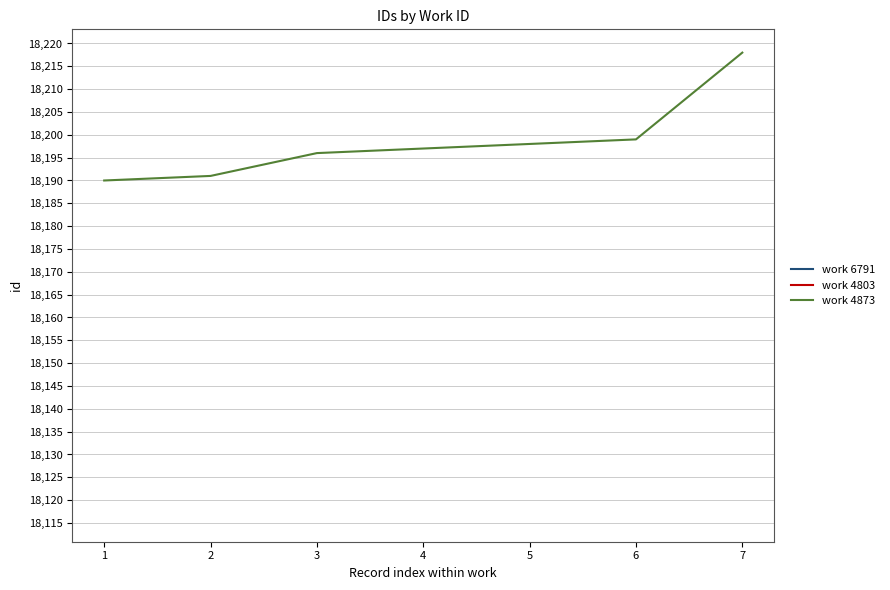

The value of work 4873 at 4 is 18197. True or false?

True